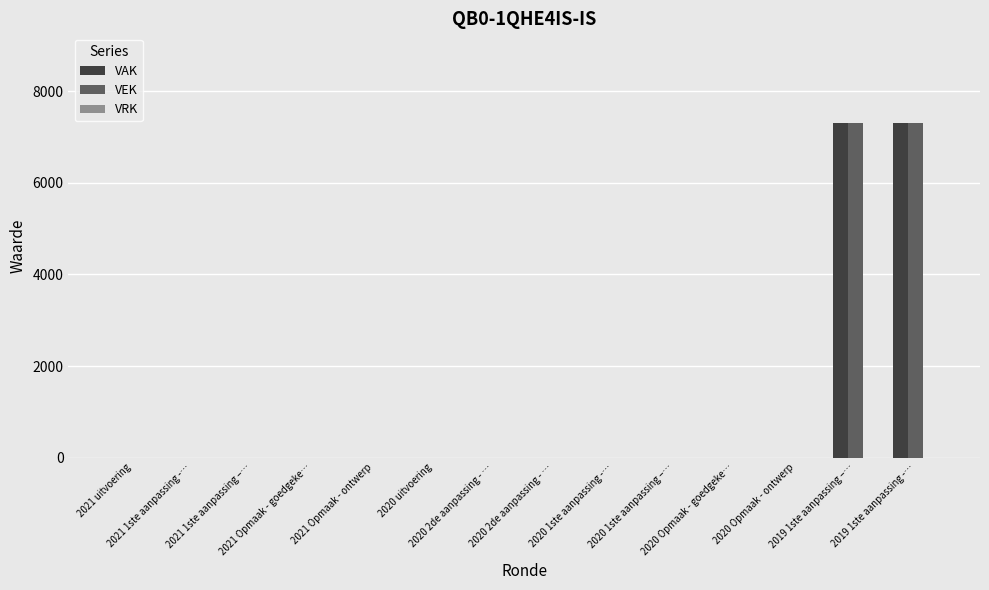

Between 2020 uitvoering and 2019 1ste aanpassing –…, which is larger?

2019 1ste aanpassing –…